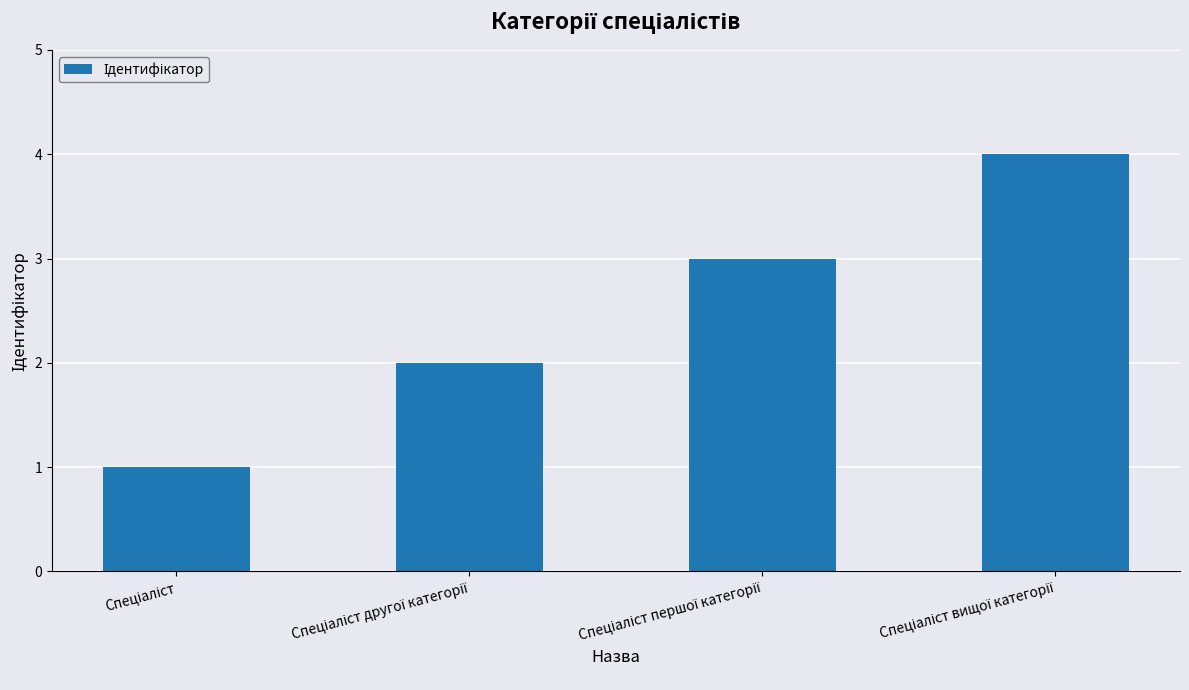

Reading left to right, extract all data points from this chart.

1	2	3	4